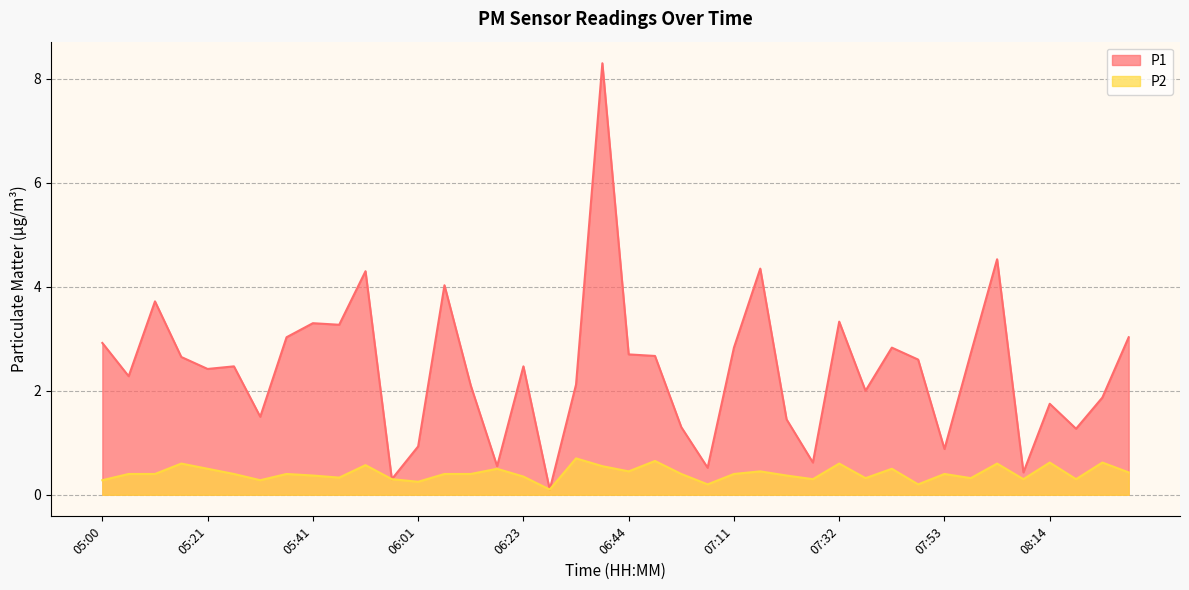

What is the minimum value for P1?

0.1